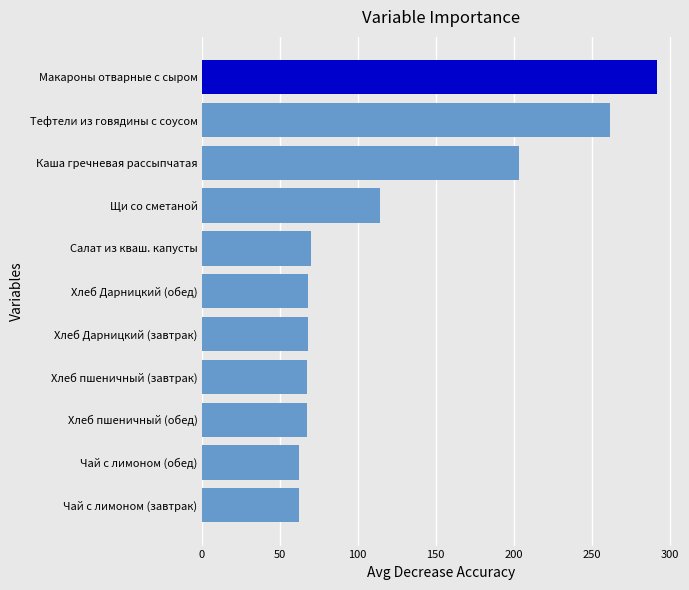

Which has a higher value, Чай с лимоном (обед) or Щи со сметаной?

Щи со сметаной